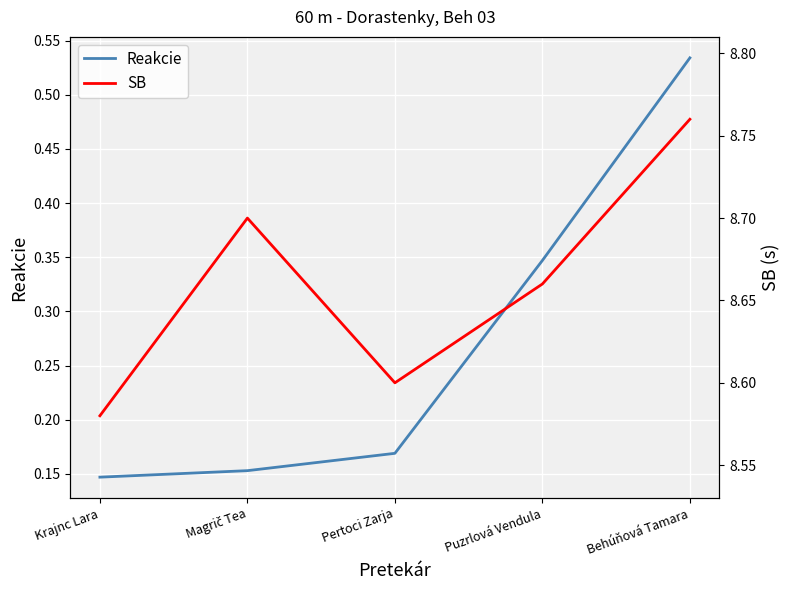

List the series in order of their peak value, highest first.

SB, Reakcie